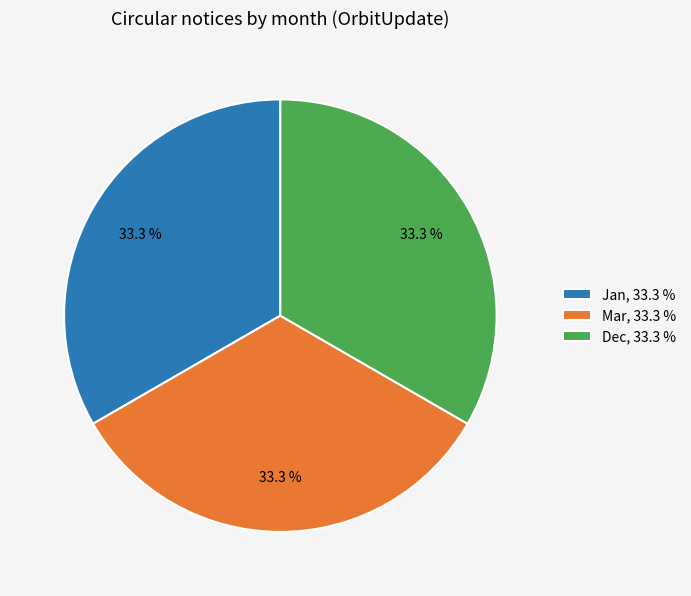

Approximately how many times larger is the value at Mar, 33.3 % compared to Jan, 33.3 %?

1.0